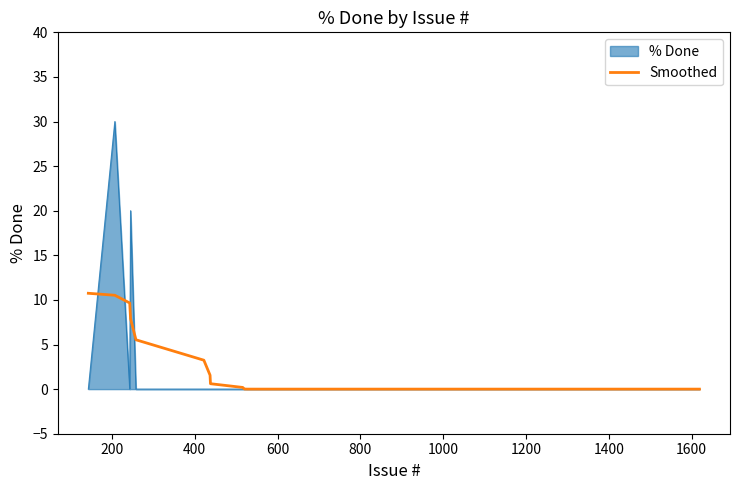

What is the maximum value shown in the chart?

30.0